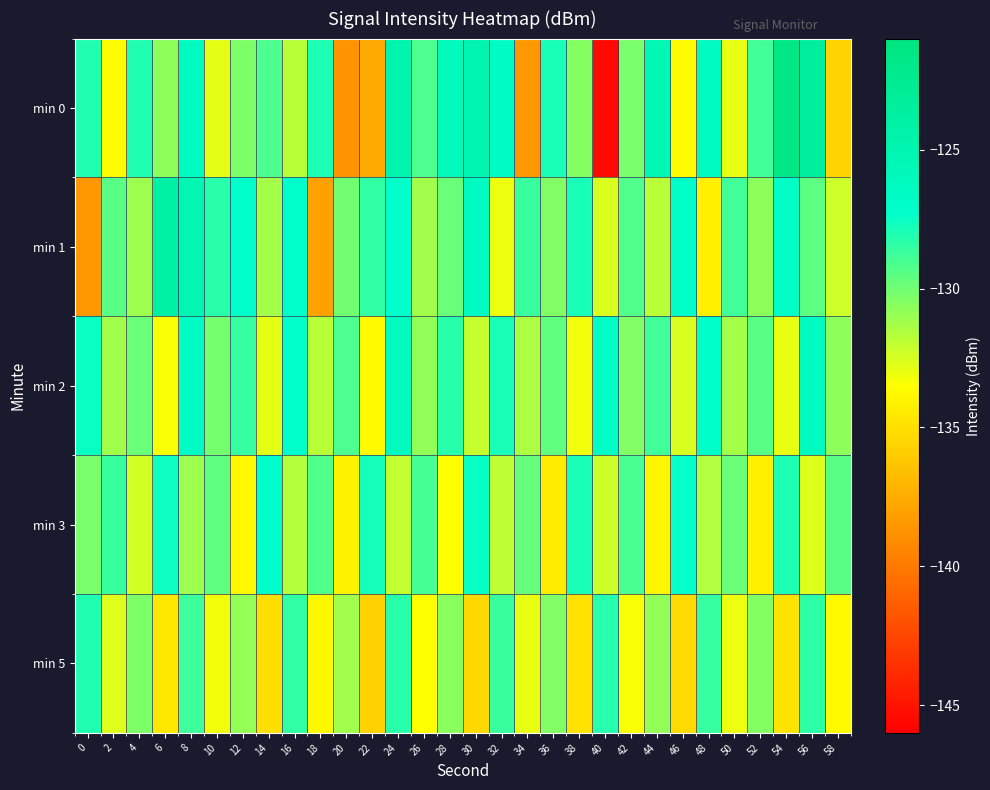

Which series has the largest range (max minus min)?

min 0